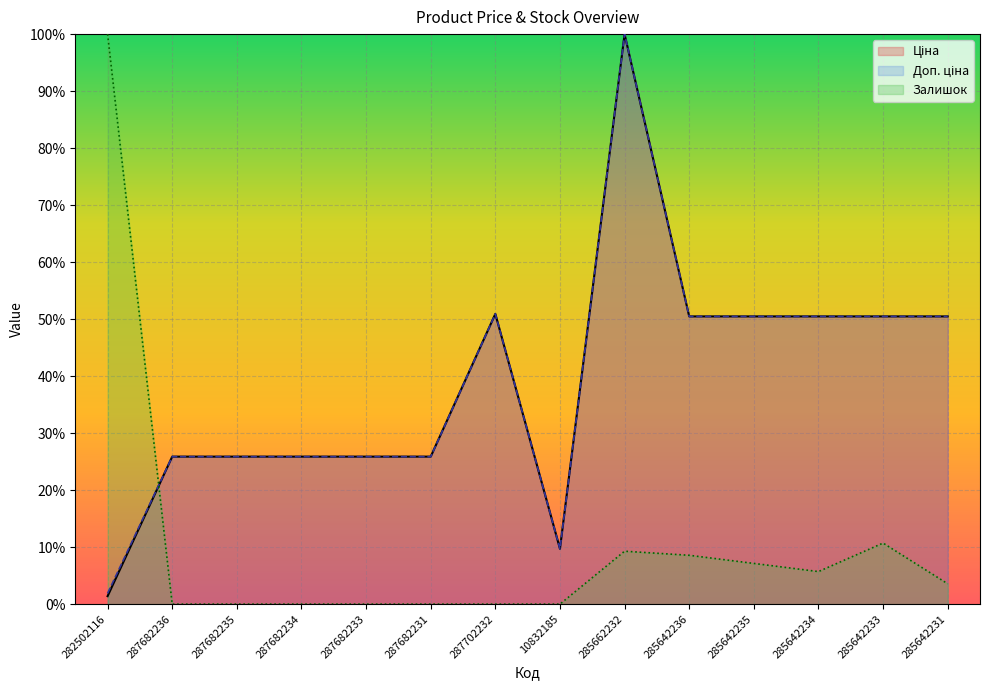

Is it true that Залишок equals 0.0 at 287682236?

True